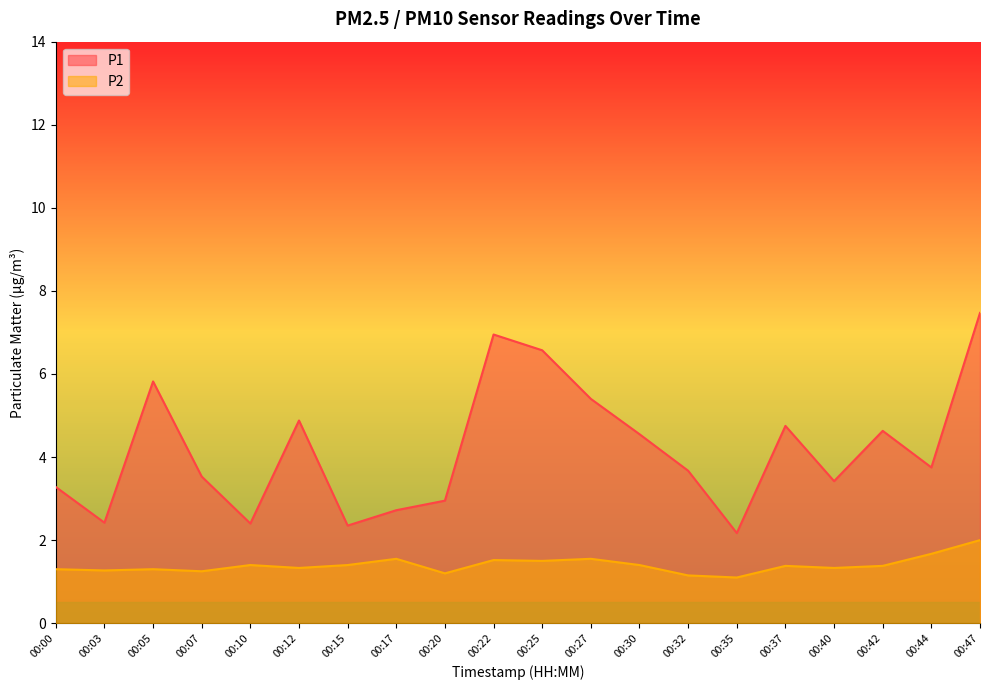

How many values in the P1 series exceed 3?

14